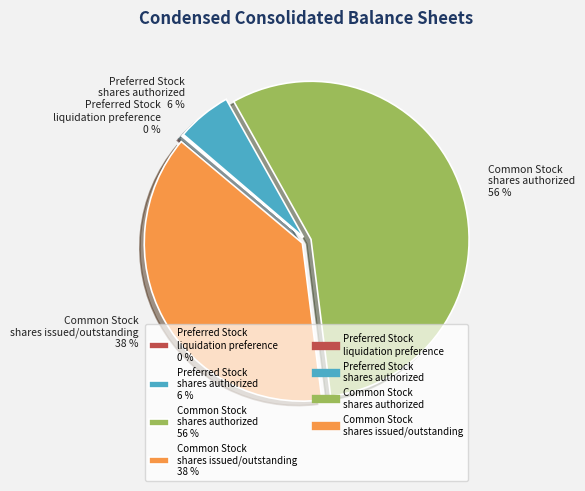

True or false: Preferred Stock shares authorized 6 % accounts for 6% of the total.

True